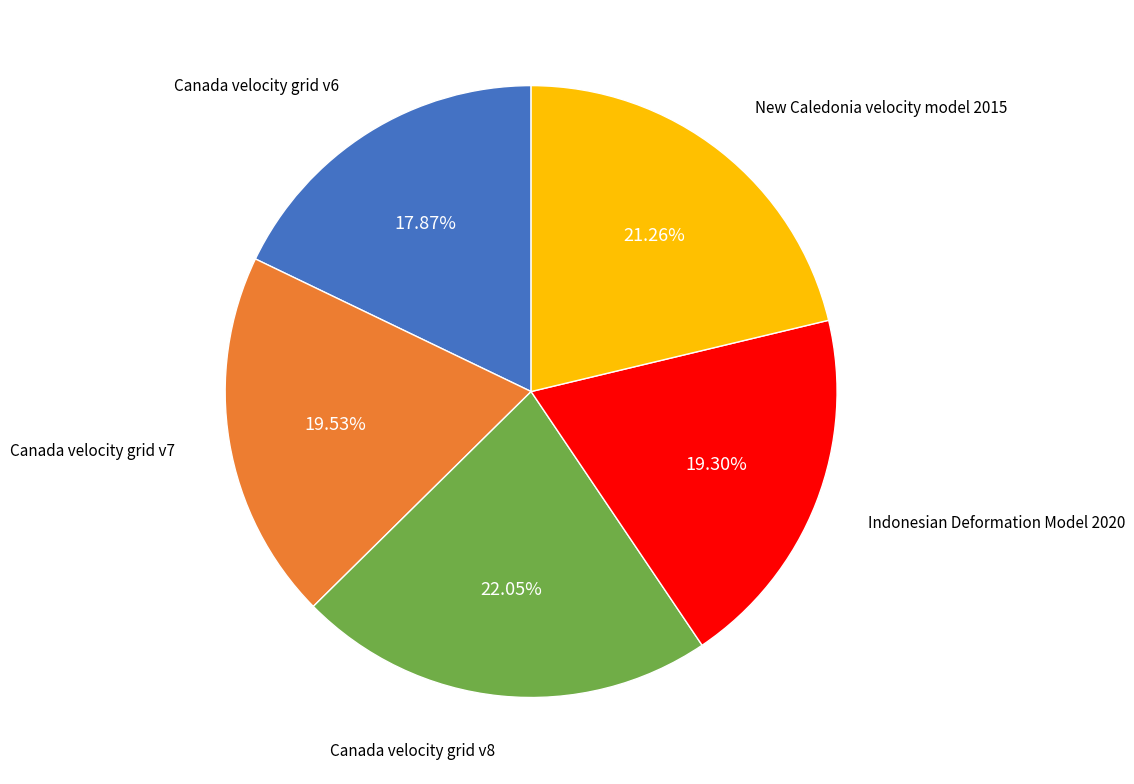

Is there a majority slice in this chart?

No